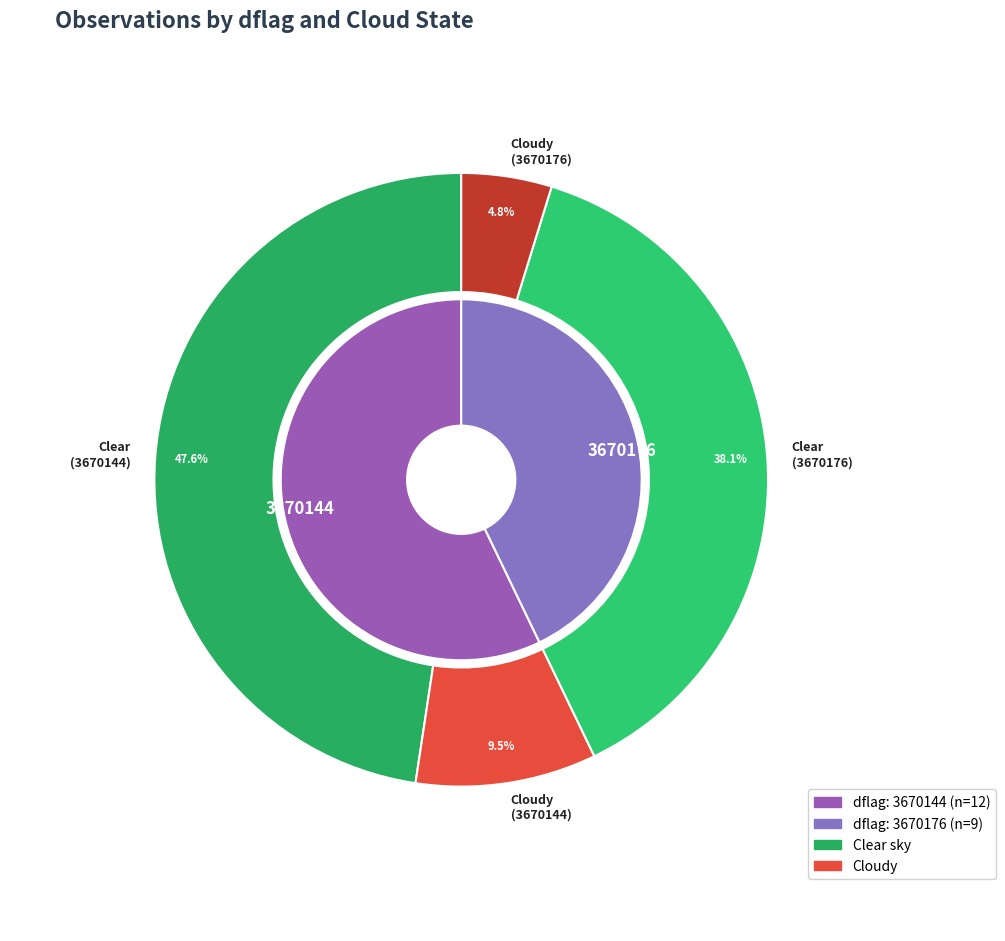

To the nearest percent, what percentage of the pie is 3670176?

43%